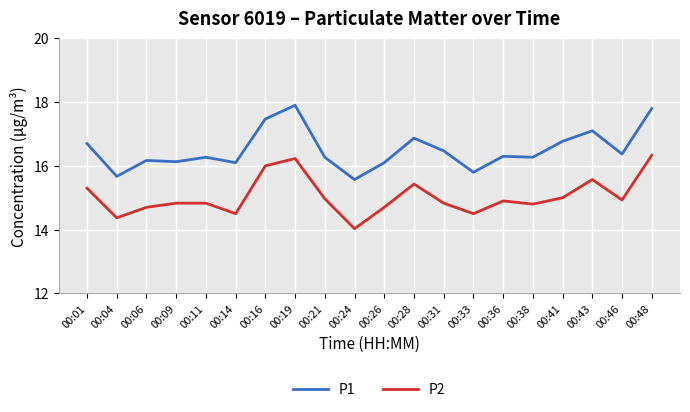

Reading left to right, extract all data points from this chart.

P1: 00:01=16.7	00:04=15.7	00:06=16.2	00:09=16.1	00:11=16.3	00:14=16.1	00:16=17.5	00:19=17.9	00:21=16.3	00:24=15.6	00:26=16.1	00:28=16.9	00:31=16.5	00:33=15.8	00:36=16.3	00:38=16.3	00:41=16.8	00:43=17.1	00:46=16.4	00:48=17.8
P2: 00:01=15.3	00:04=14.4	00:06=14.7	00:09=14.8	00:11=14.8	00:14=14.5	00:16=16.0	00:19=16.2	00:21=15.0	00:24=14.0	00:26=14.7	00:28=15.4	00:31=14.8	00:33=14.5	00:36=14.9	00:38=14.8	00:41=15.0	00:43=15.6	00:46=14.9	00:48=16.3